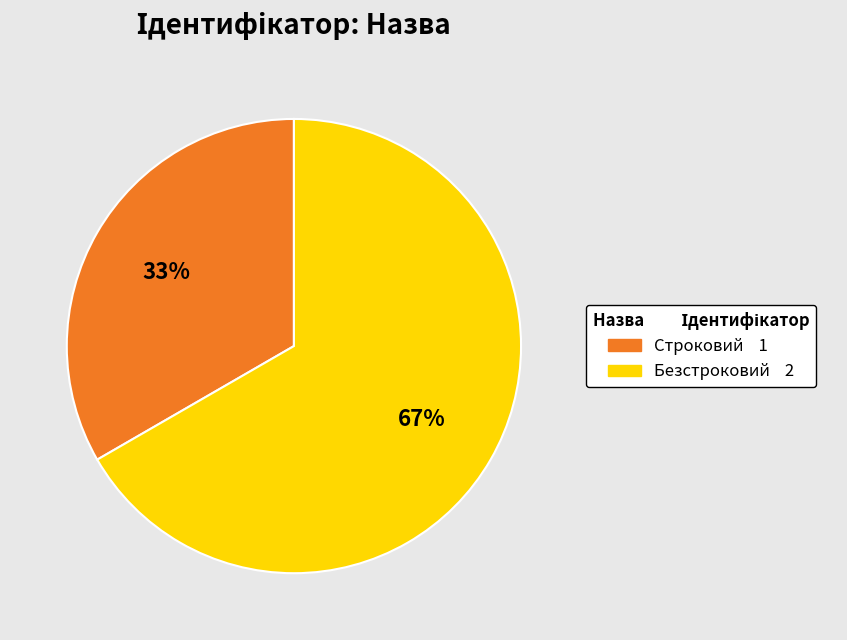

To the nearest percent, what portion does Строковий represent?

33%